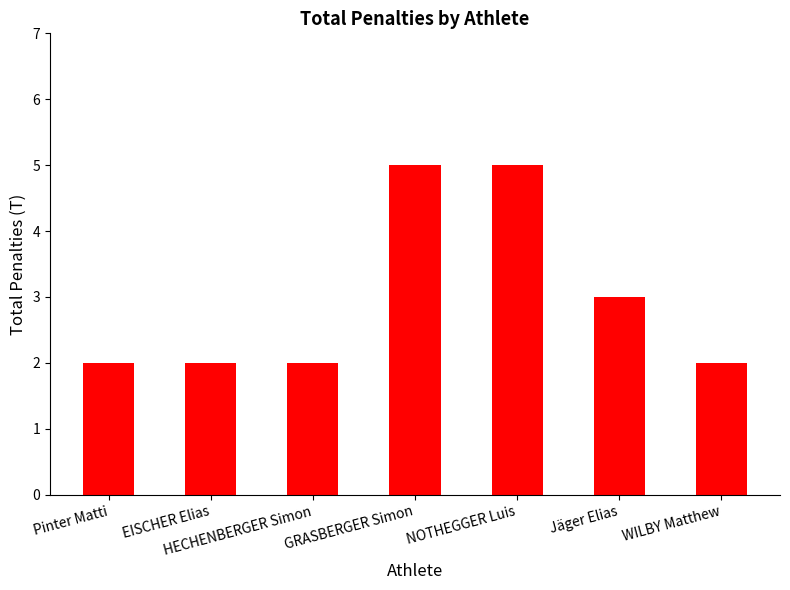

What is the difference between the maximum and second lowest values?

3